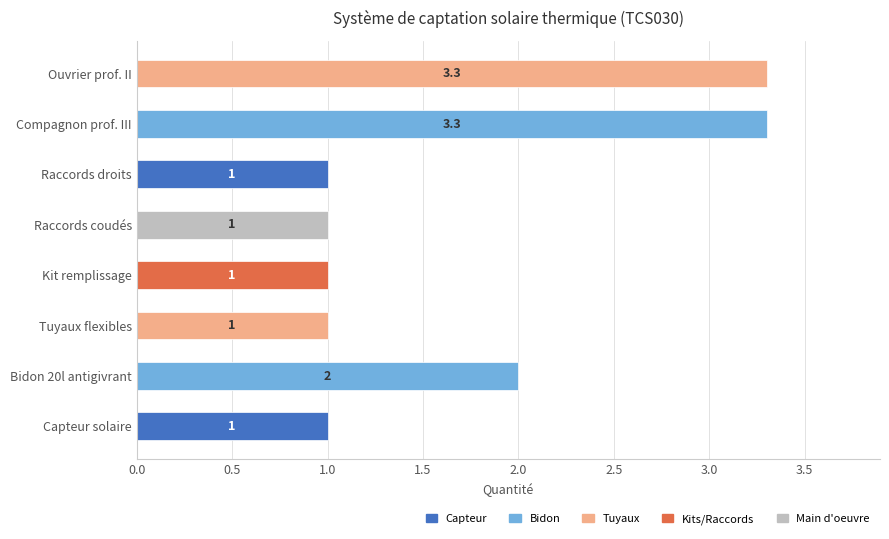

What is the sum of the values at Kit remplissage and Capteur solaire?

2.0